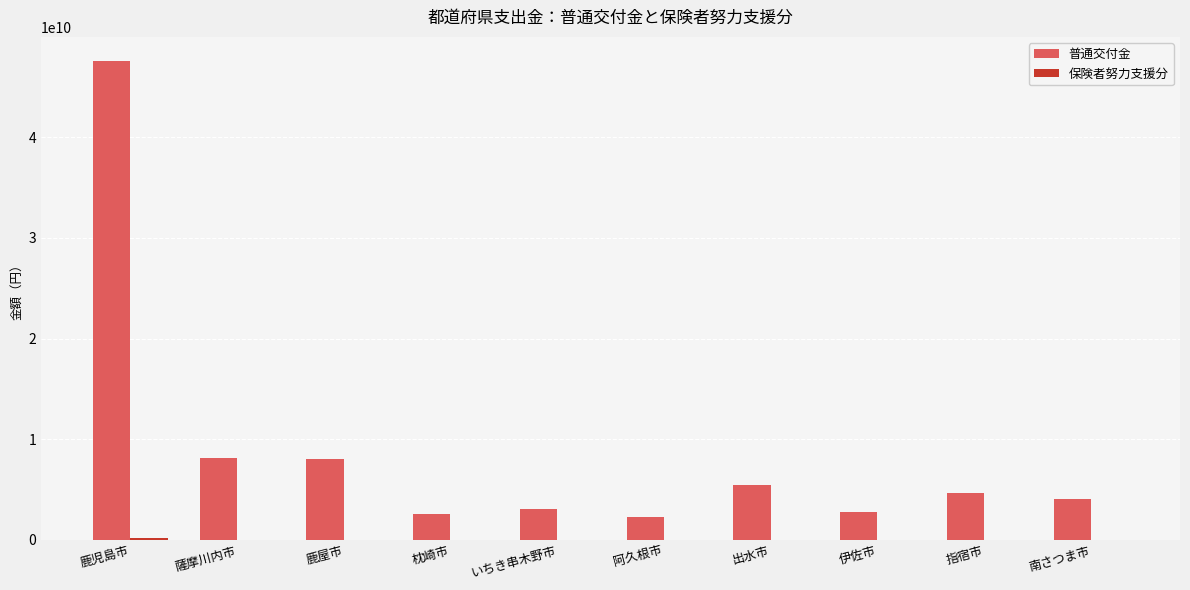

What is the greatest value displayed?

47581773324